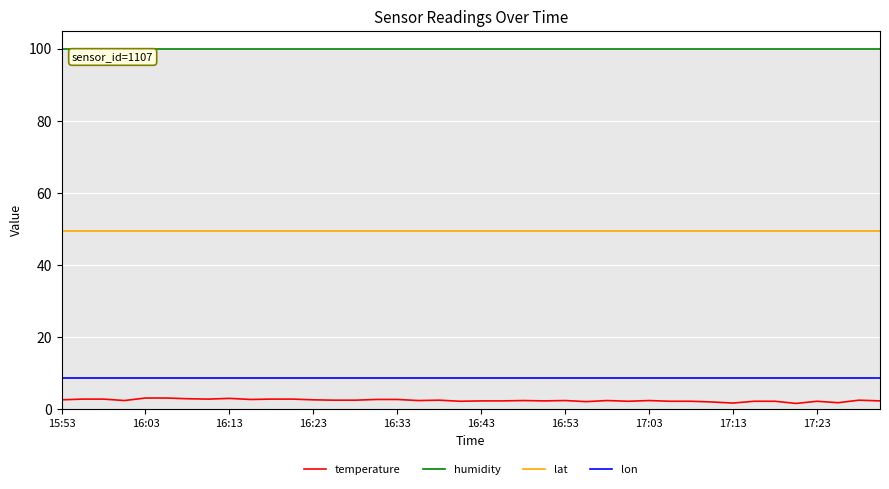

What is the maximum value for lat?

49.4